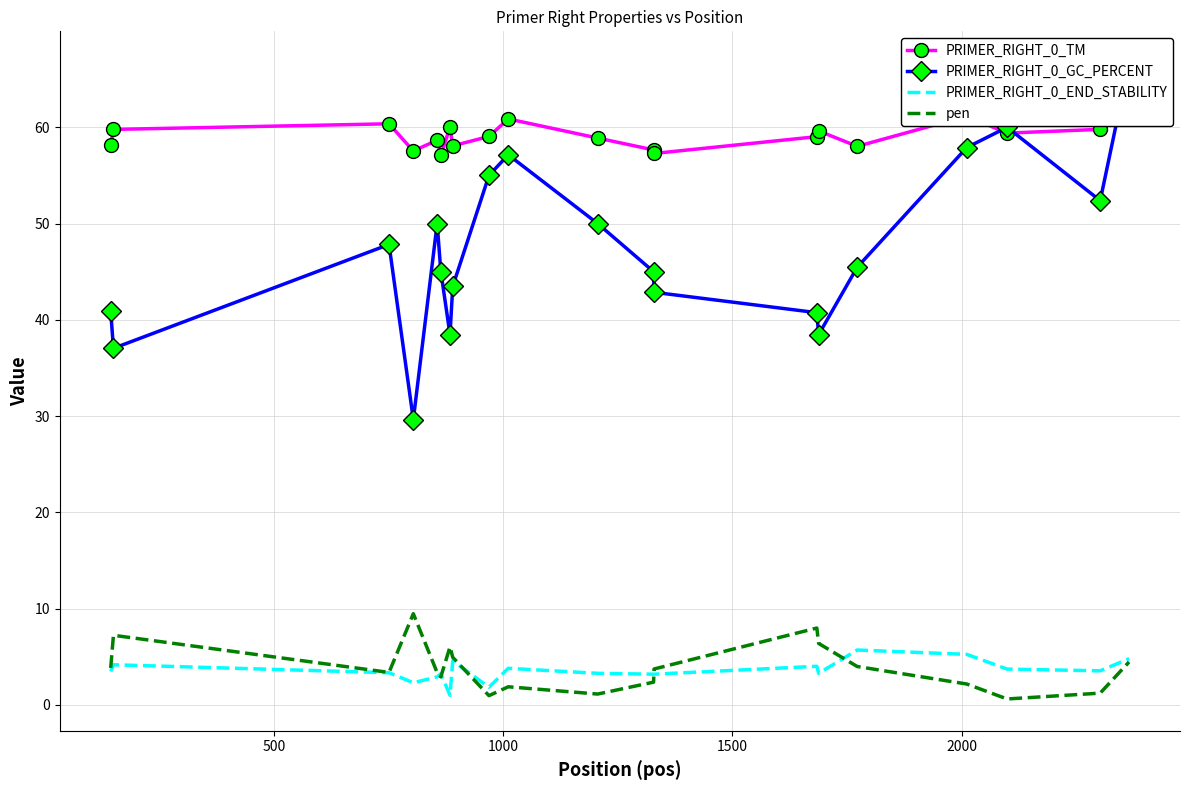

Which series has the largest range (max minus min)?

PRIMER_RIGHT_0_GC_PERCENT